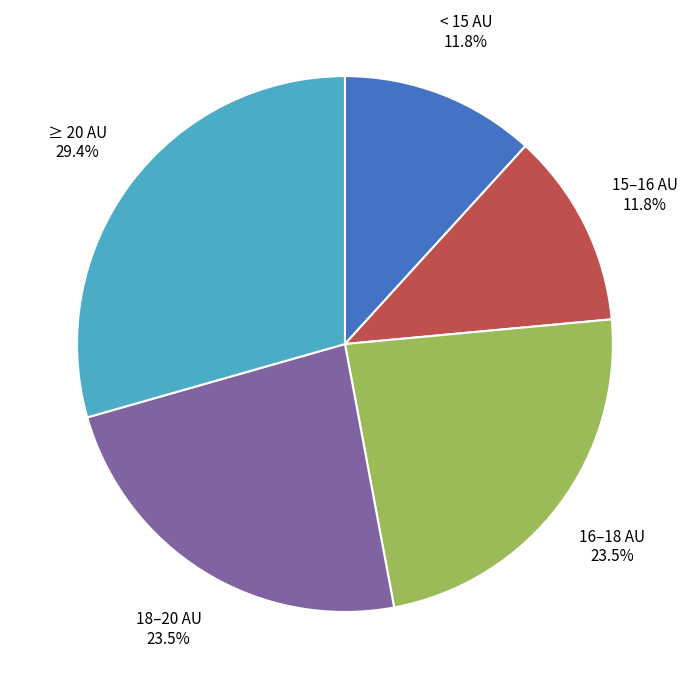

Between 15–16 AU and 16–18 AU, which is larger?

16–18 AU